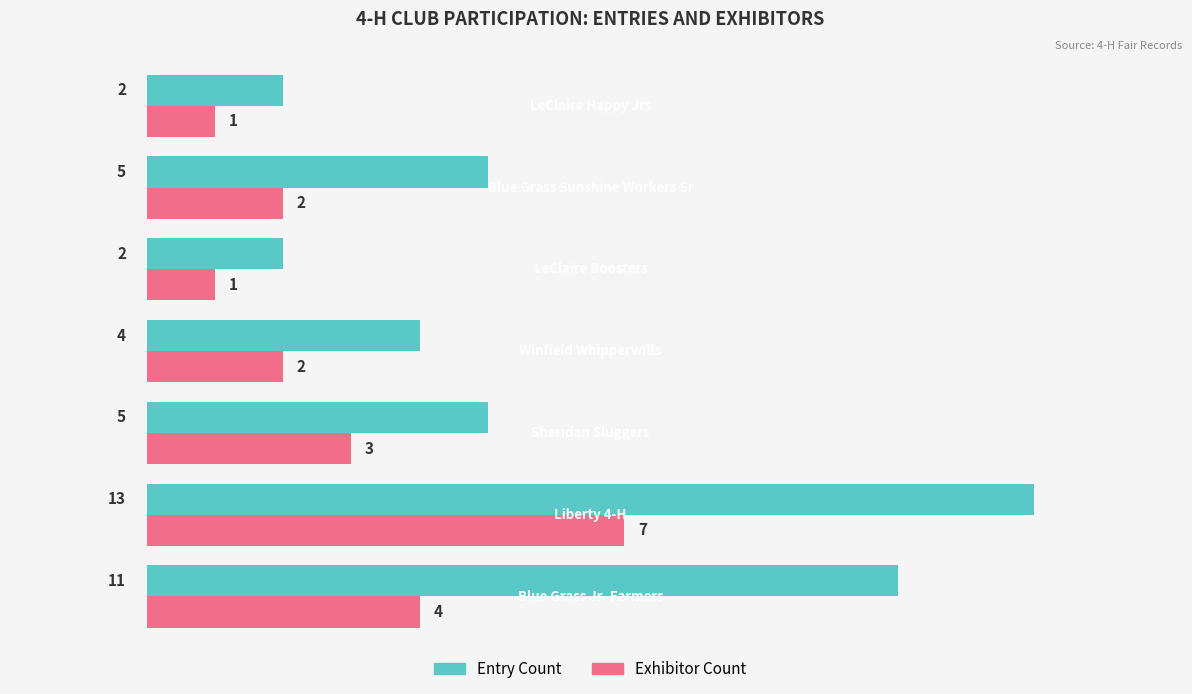

How many series are shown in this chart?

2